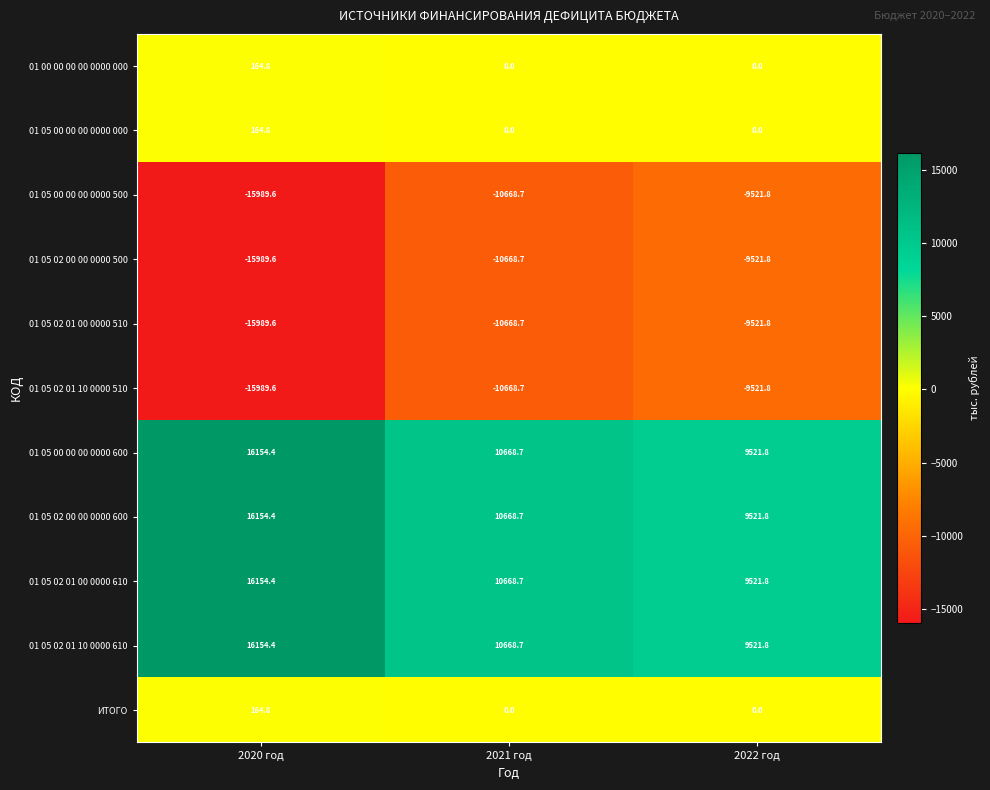

What is the maximum value shown in the chart?

16154.4